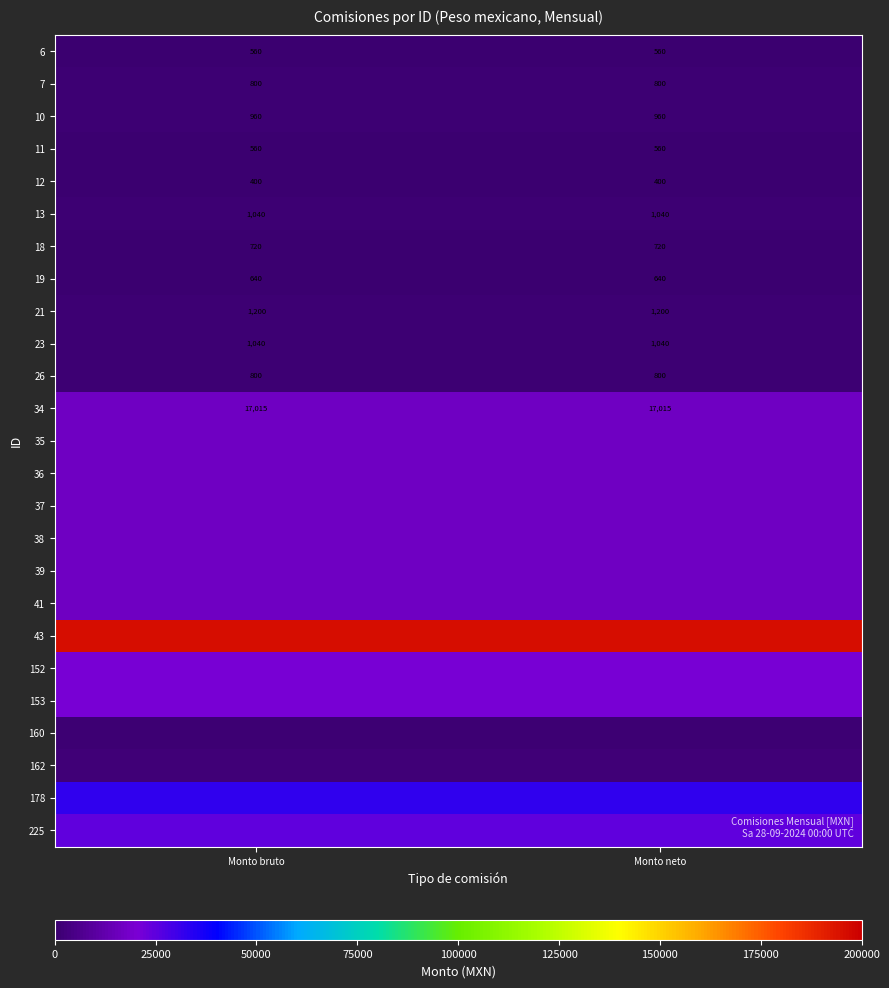

At how many categories does at least one series exceed 74533?

2